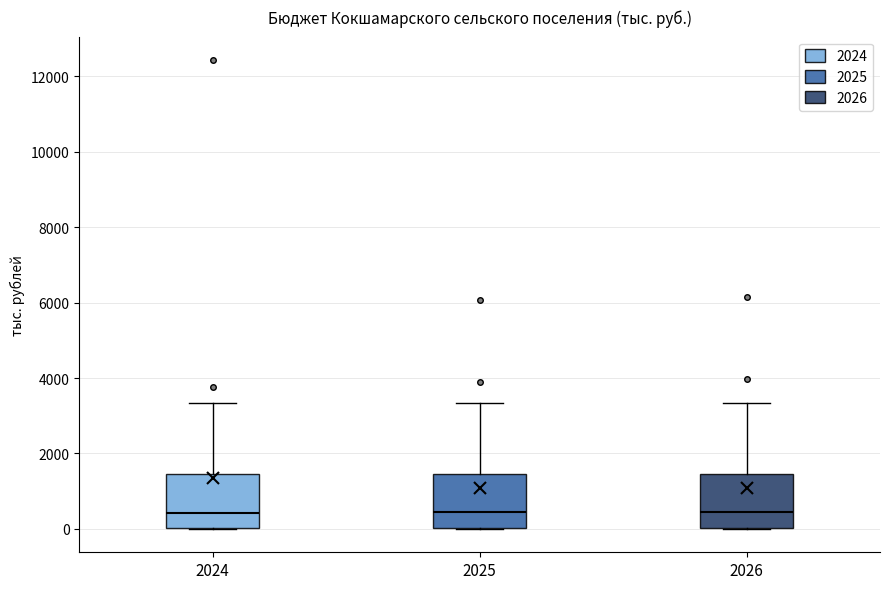

Where is the lower edge of the box at x = 2024 on the y-axis? The values are not printed on the chart, so give them approximately, as read against the axis.

0